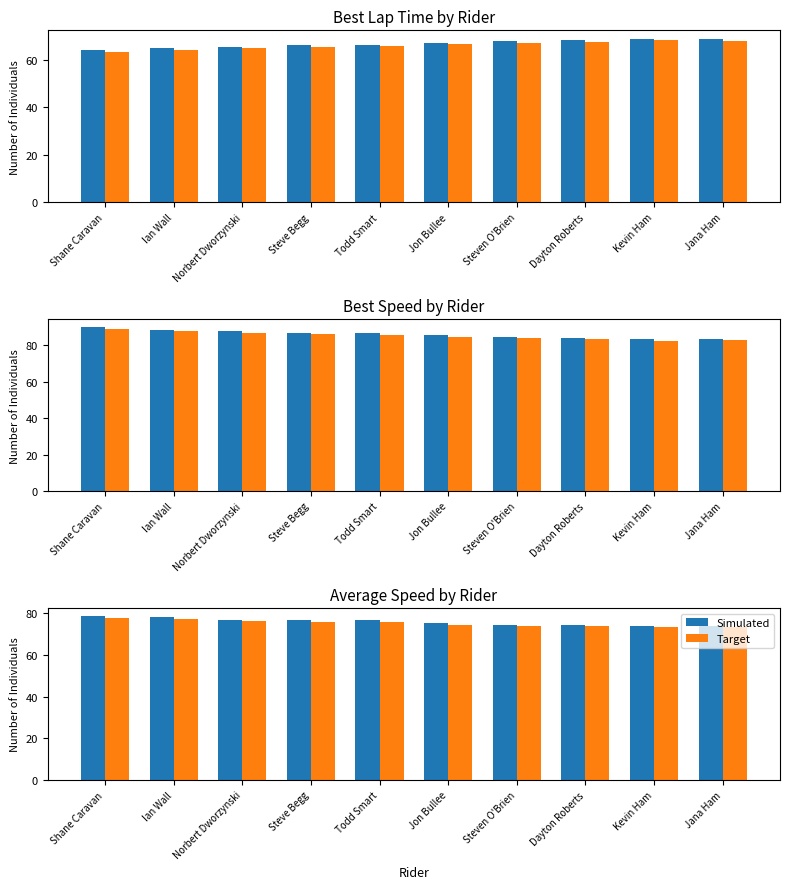

True or false: Simulated has a value of 76.9 at Norbert Dworzynski.

True